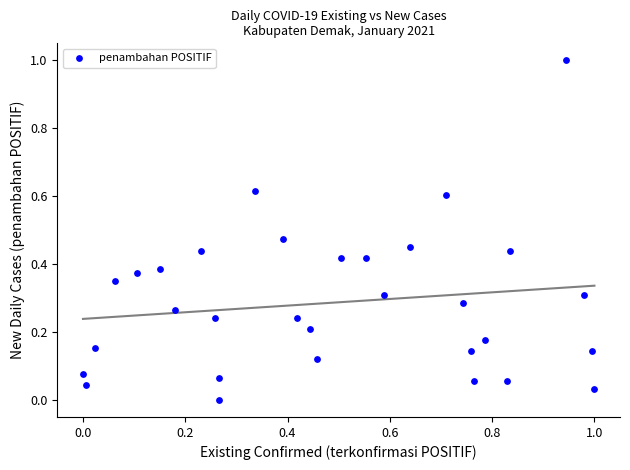

What is the range of X values (max minus min)?

1.0